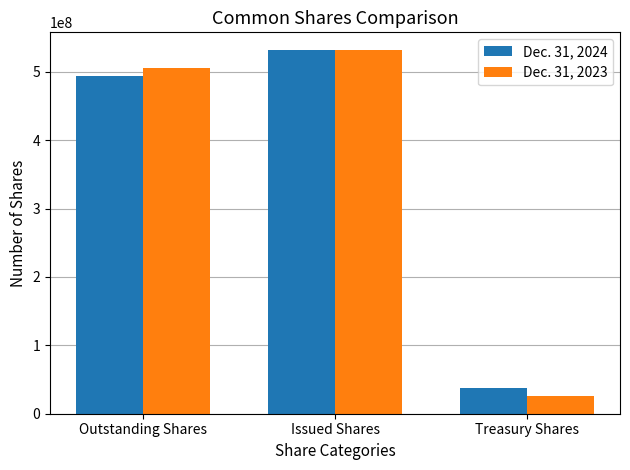

What is the total value across all series at Treasury Shares?

63267382